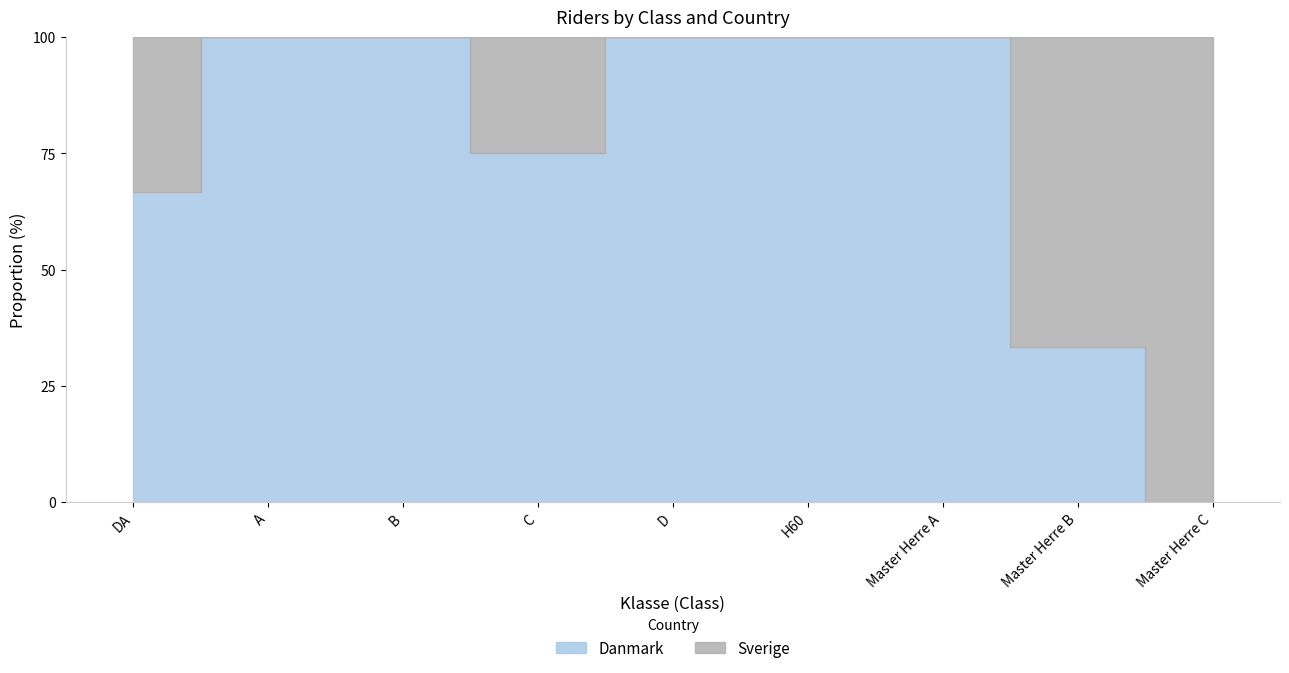

True or false: Danmark and Sverige cross at least once.

True